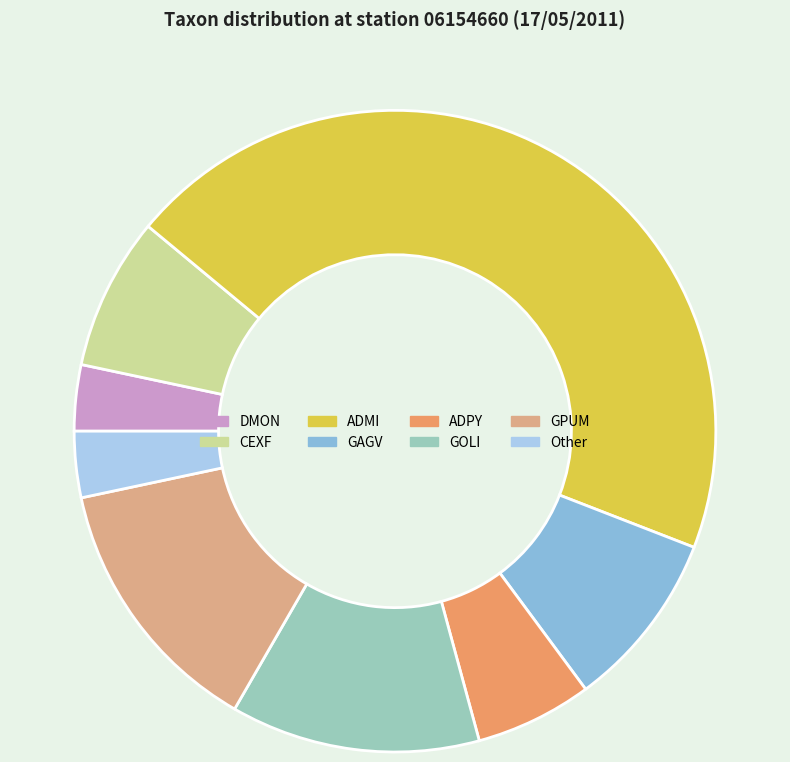

What is the ratio of the value at GOLI to the value at ADPY?

2.1